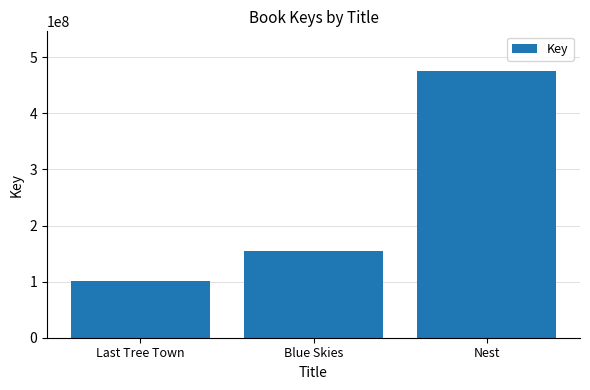

What is the label of the 1st bar from the right?

Nest